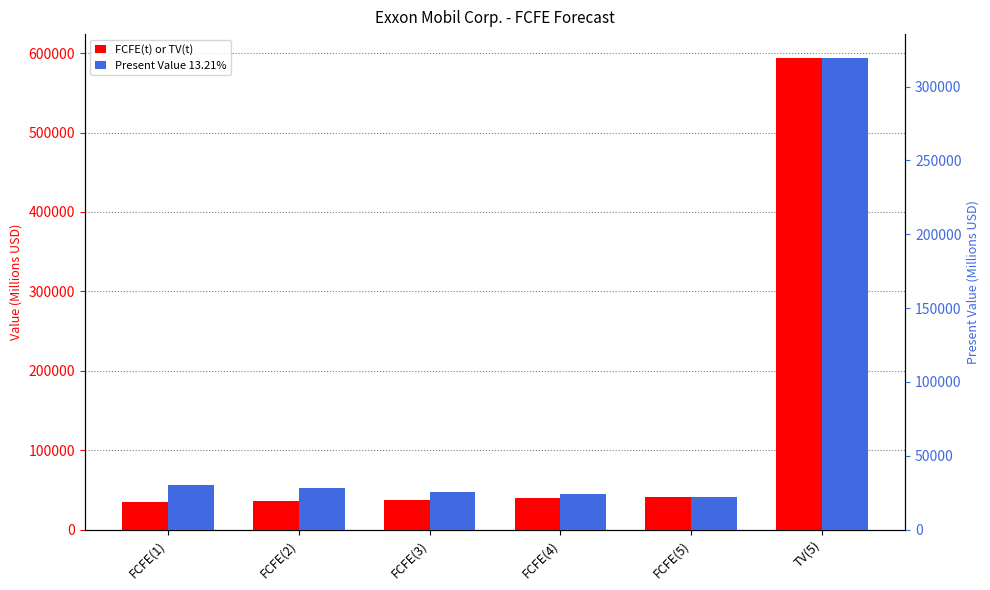

What is the spread (max minus min) of values at FCFE(4)?

15370